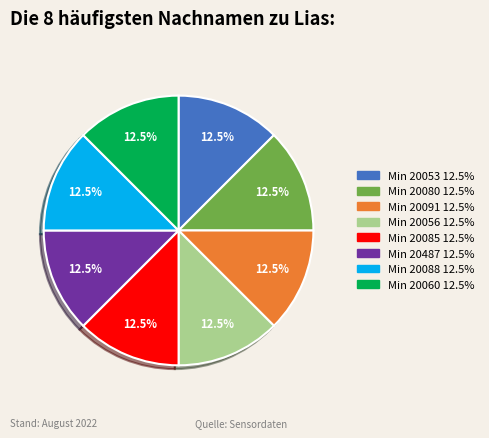

Count the number of slices in the pie.

8